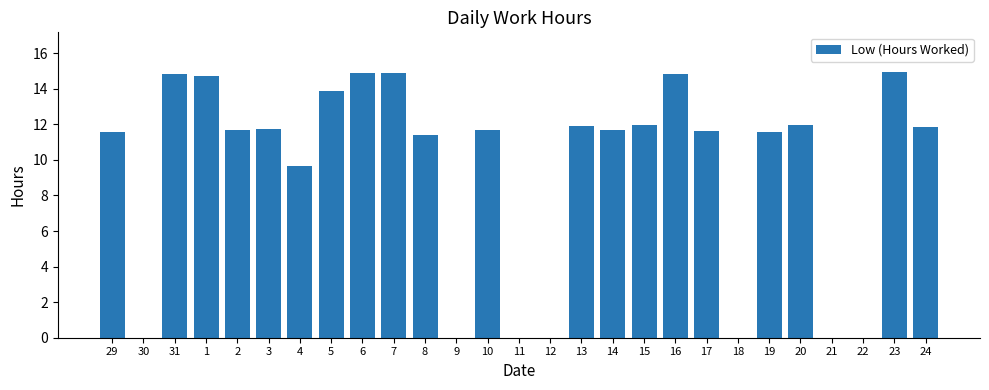

True or false: the data shows 0.0 at 30.

True